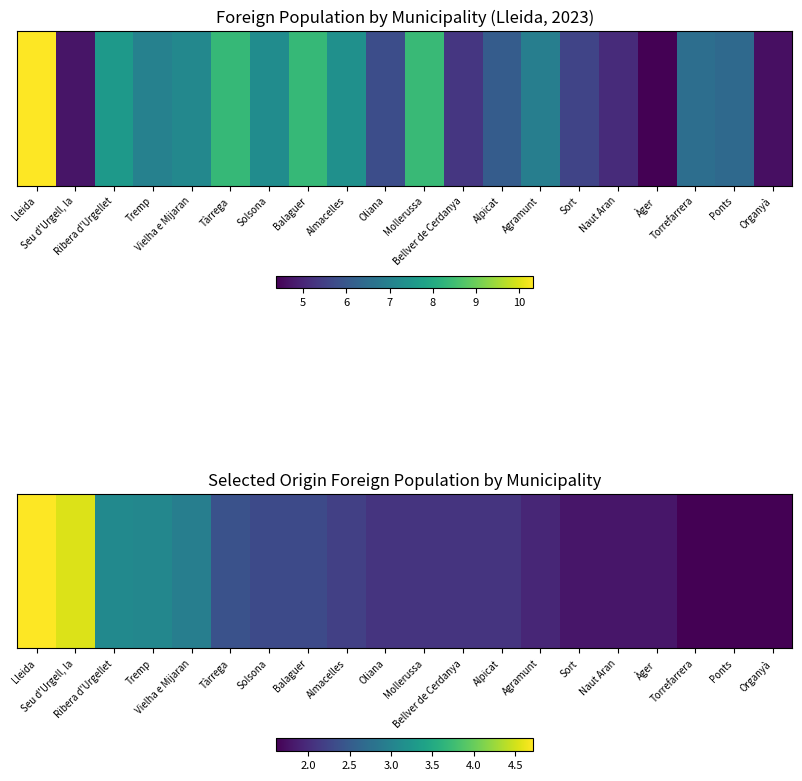

Approximately how many times larger is the value at Balaguer compared to Tàrrega?

1.0